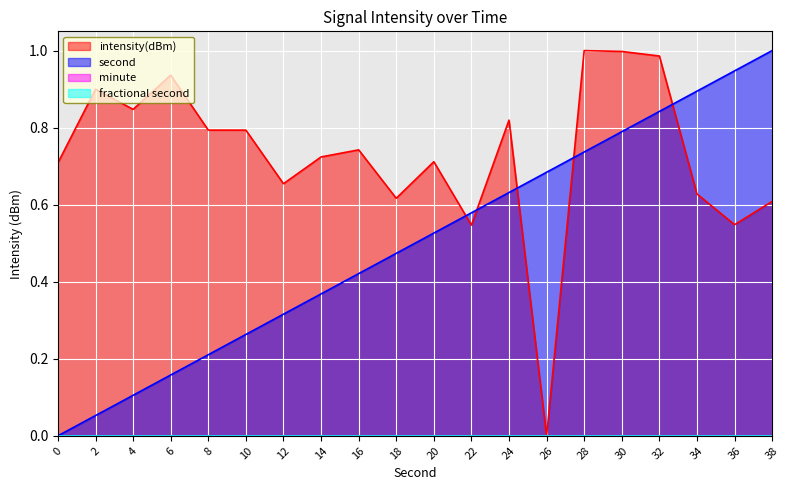

At how many categories does at least one series exceed 0?

20